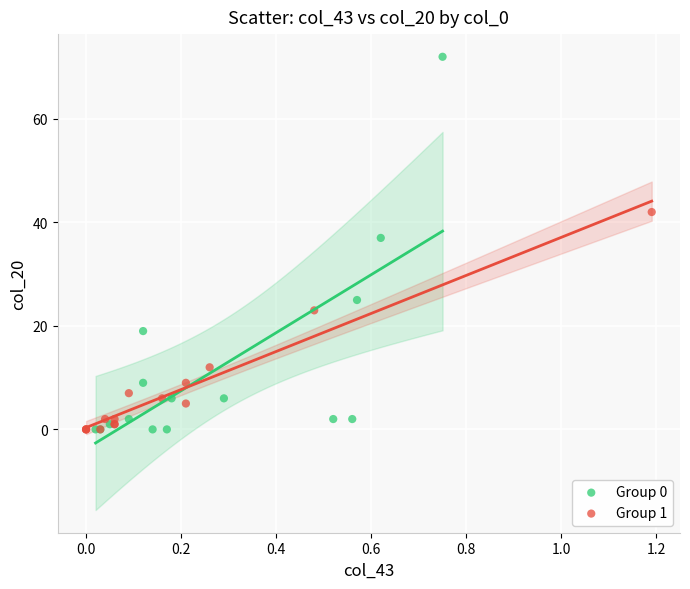

Which series has the largest Y range (max minus min)?

Group 0